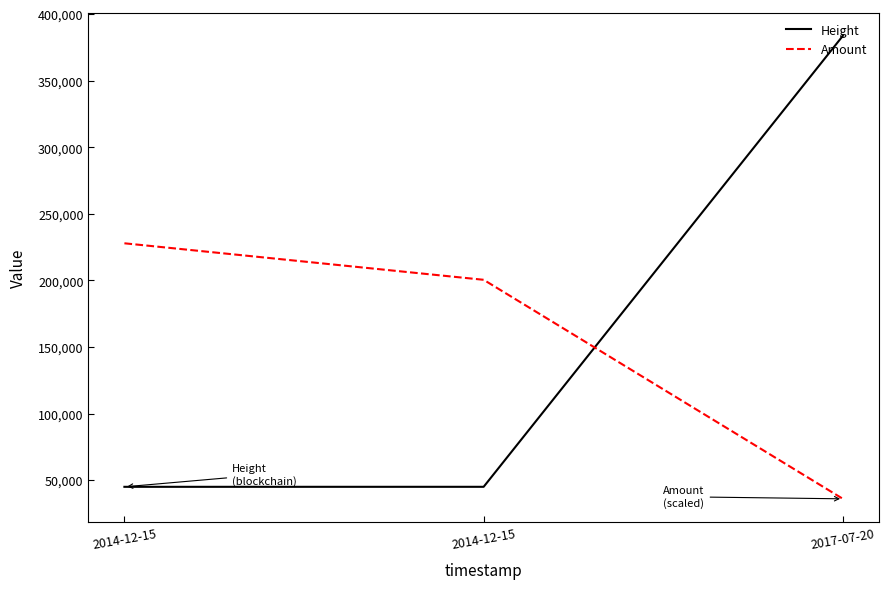

The value of Amount at 2017-07-20 is 8593.1. True or false?

False